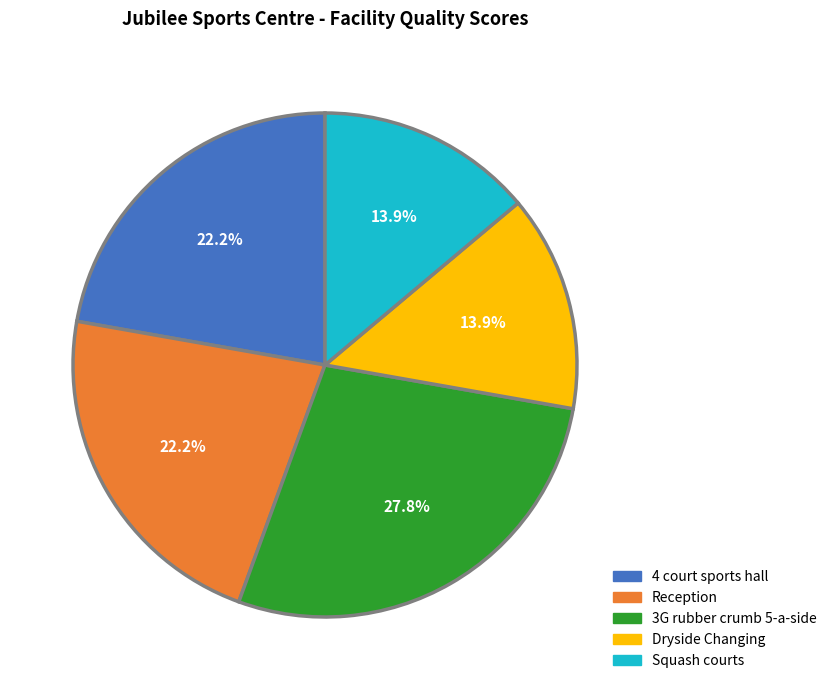

To the nearest percent, what is the average slice percentage?

20%